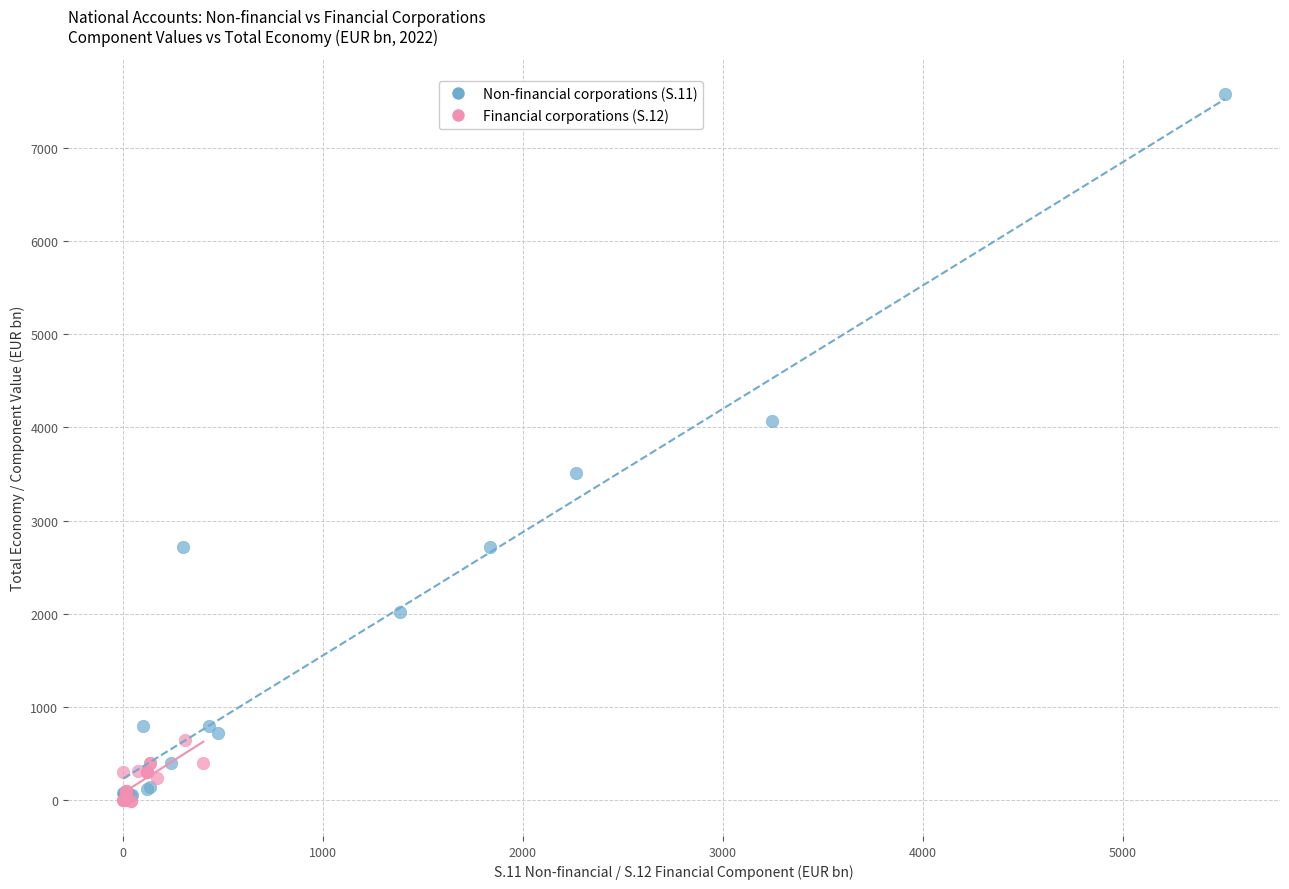

What are all the series names shown in the legend?

Non-financial corporations (S.11), Financial corporations (S.12)